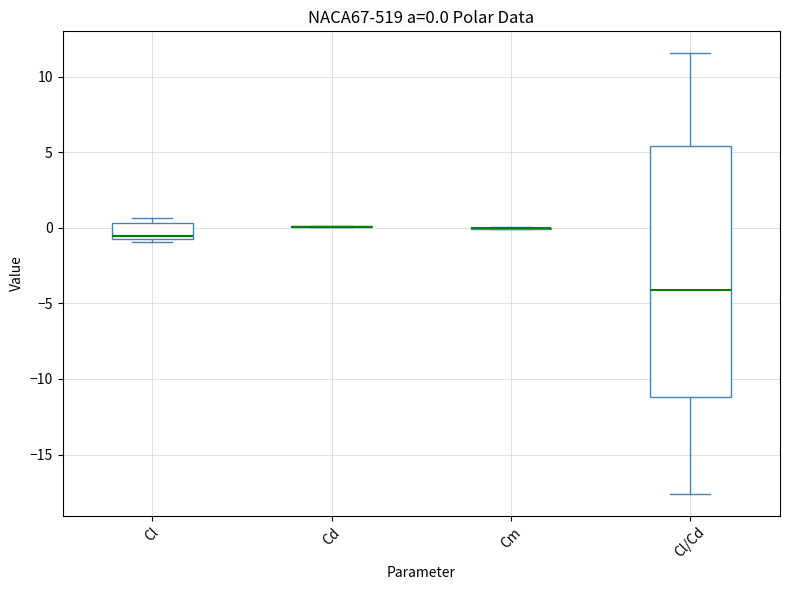

Which box is the tallest, from its lower edge to its upper edge?

Cl/Cd